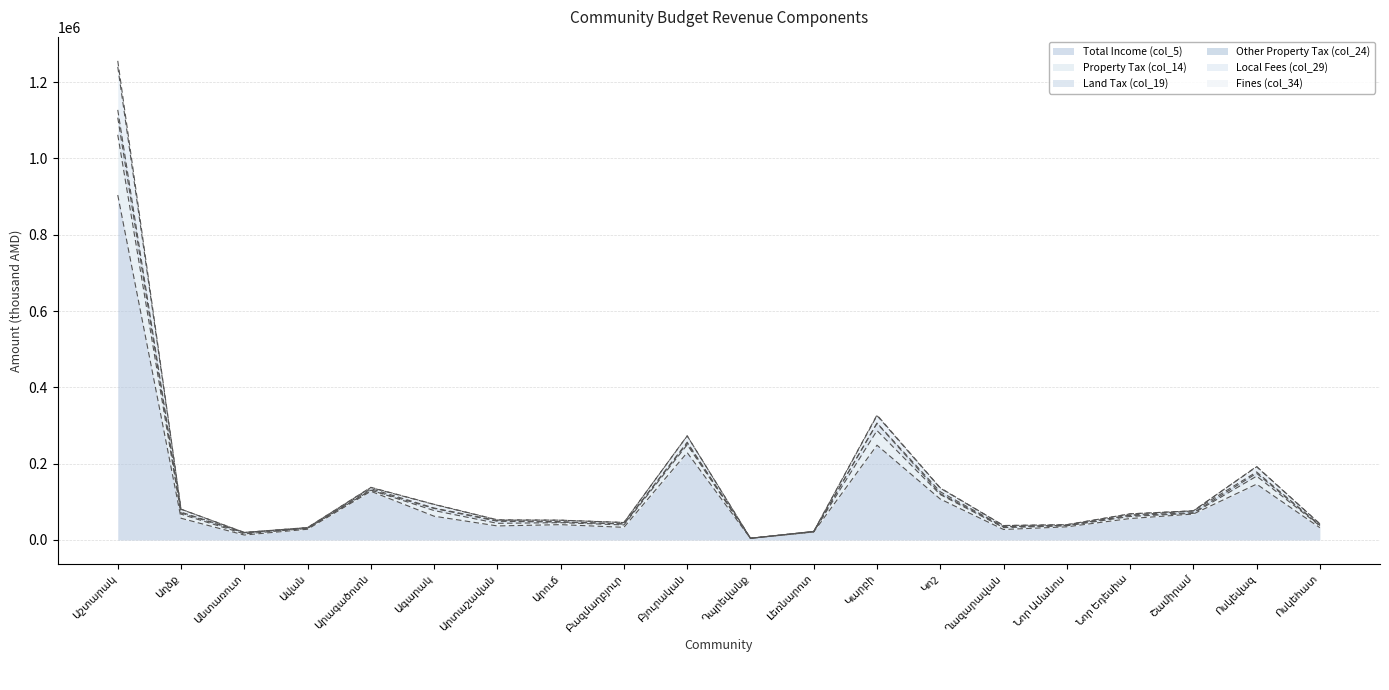

How many interior local peaks does the Total Income (col_5) series have?

5